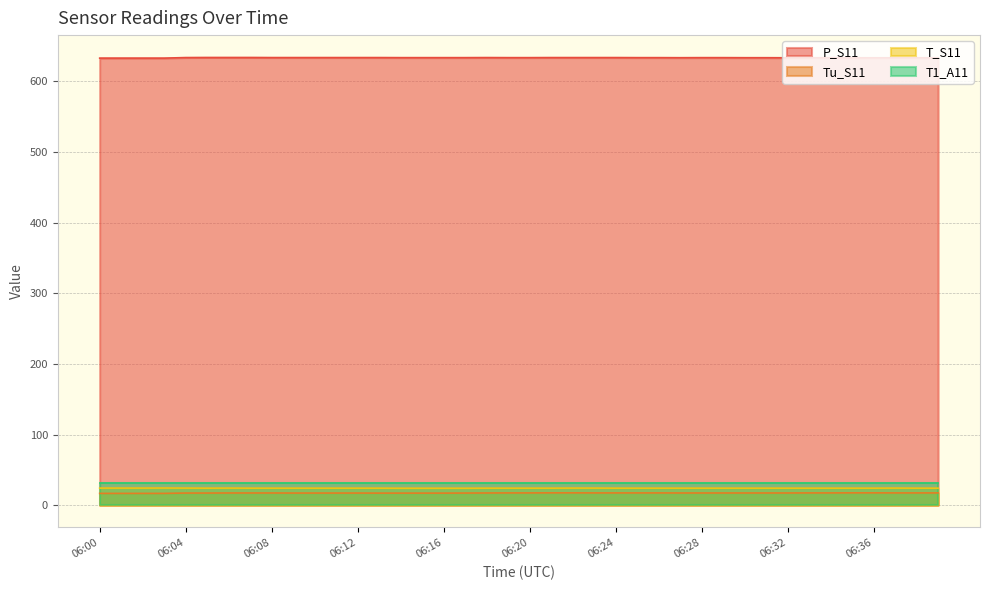

What are all the series names shown in the legend?

P_S11, Tu_S11, T_S11, T1_A11